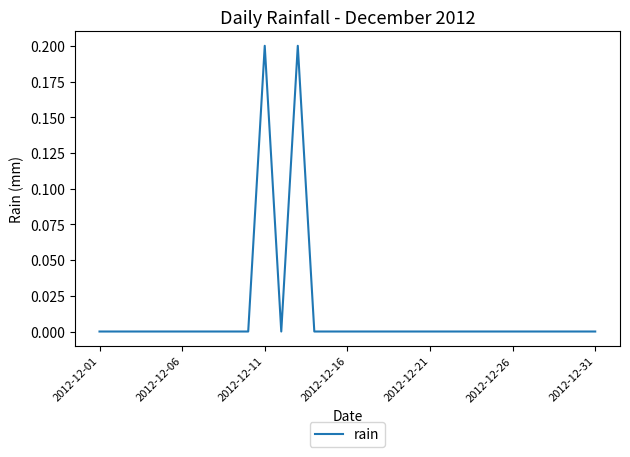

True or false: the data shows 0.0 at 2012-12-21.

True